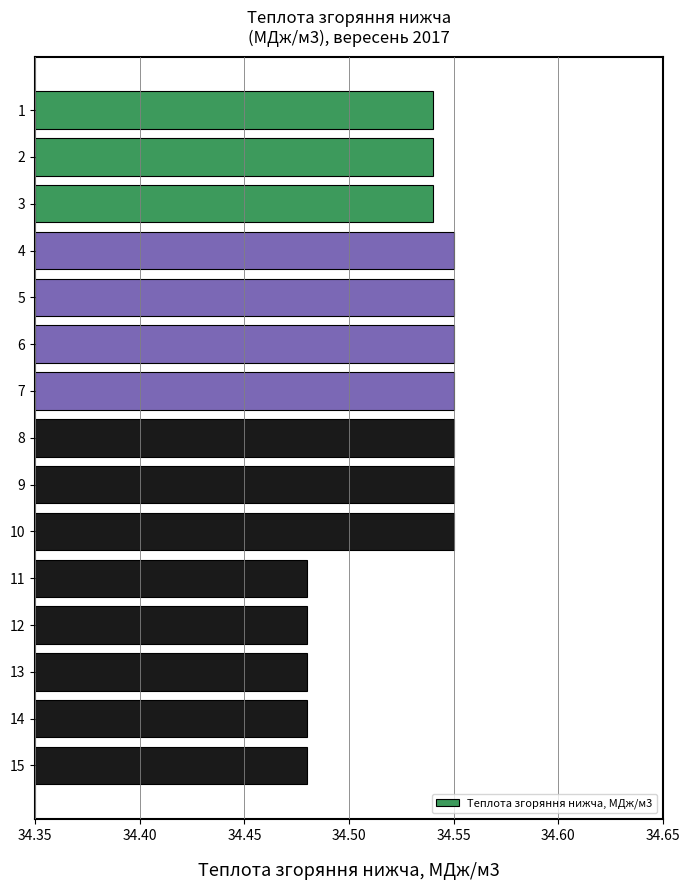

What is the ratio of the value at 9 to the value at 1?

1.0